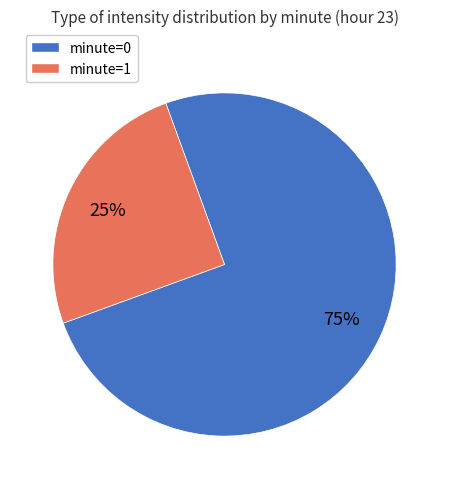

To the nearest percent, what is the average slice percentage?

50%